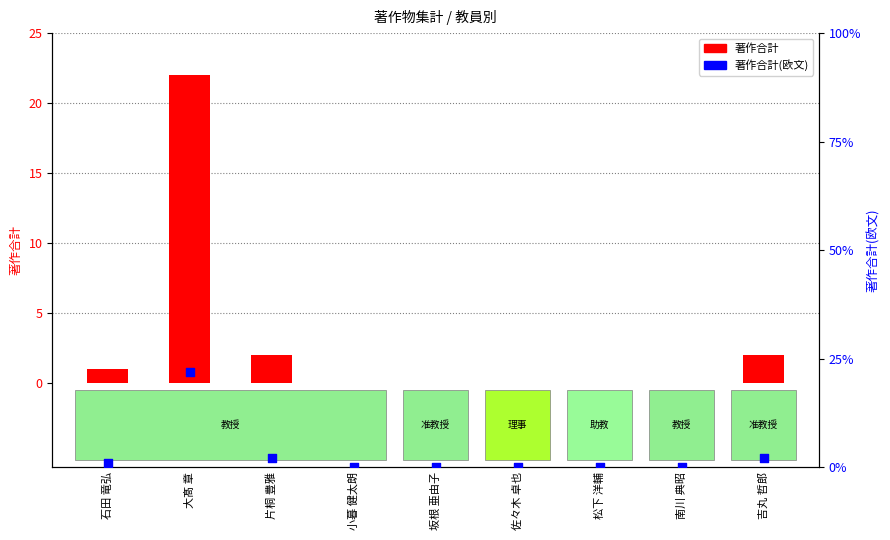

Which series reaches the minimum Y coordinate?

著作合計